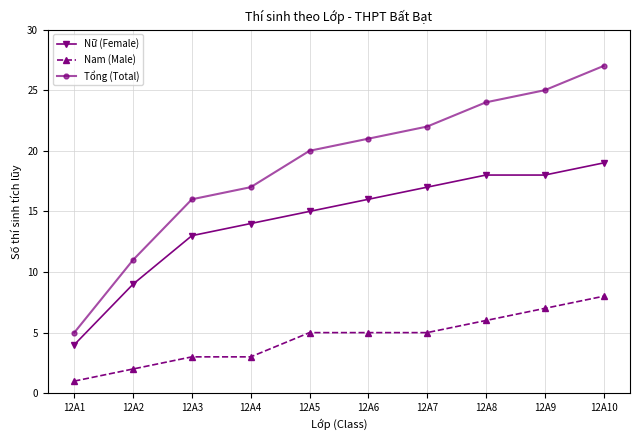

Does the chart display data point markers on the line(s)?

Yes